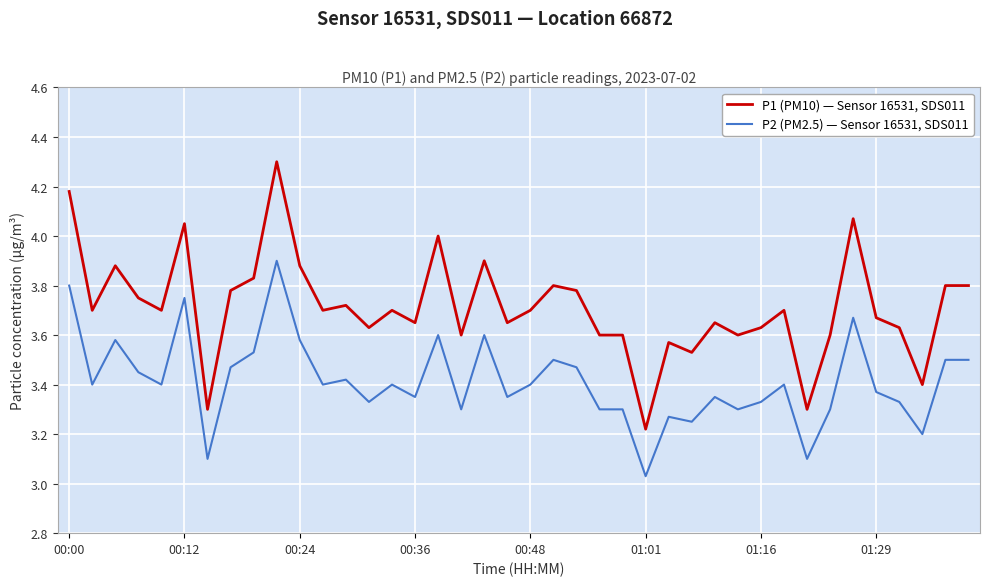

Which series has the largest range (max minus min)?

P1 (PM10) — Sensor 16531, SDS011